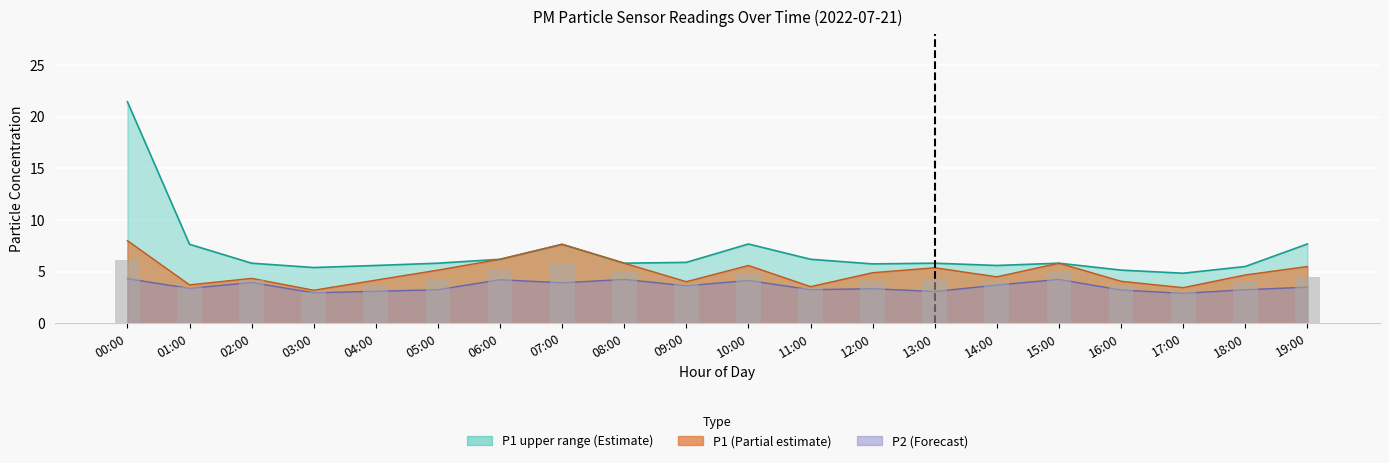

The chart shows a value of 6.2 at 00:00. True or false?

True